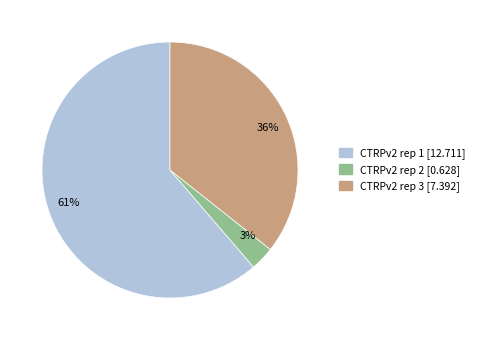

Is it true that CTRPv2 rep 3 is 22% of the pie?

False